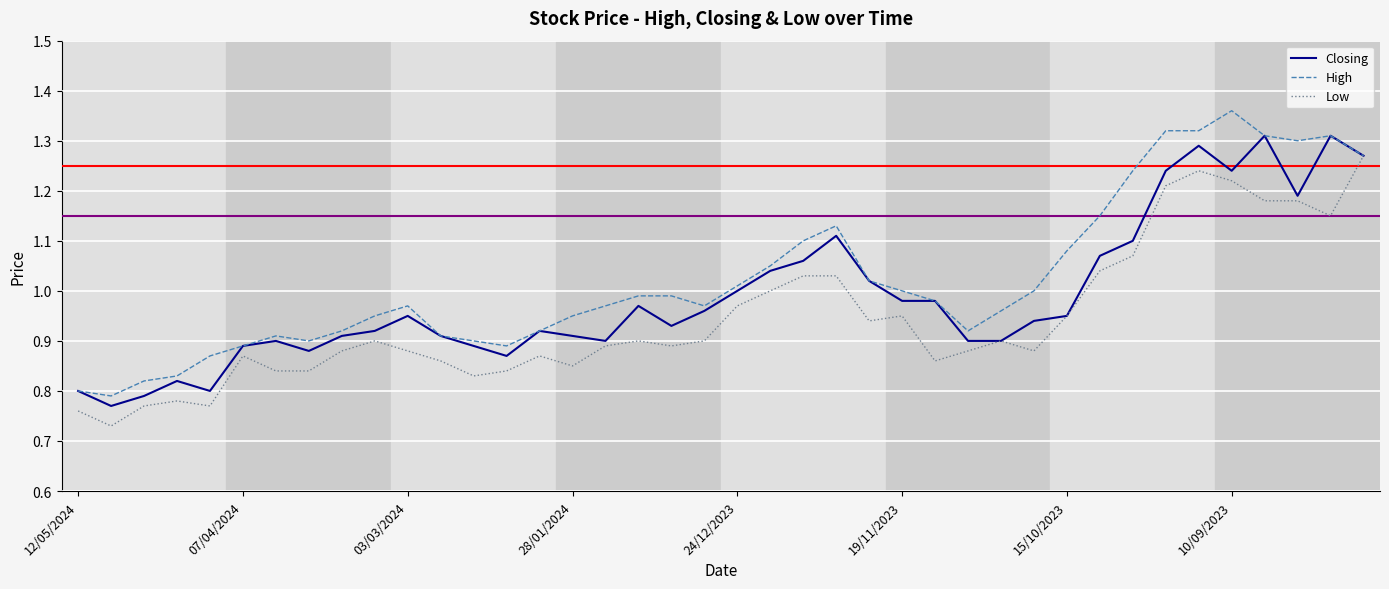

Rank the series by their maximum value, from highest to lowest.

High, Closing, Low